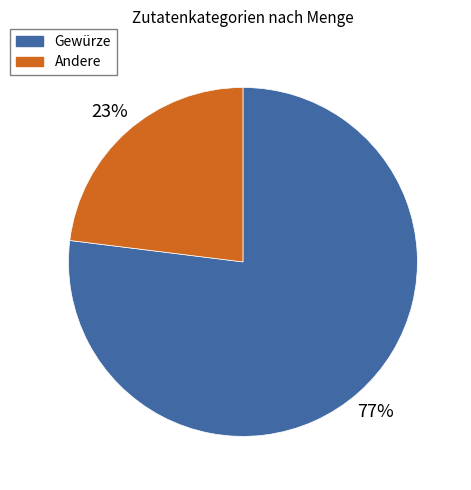

To the nearest percent, what is the average slice percentage?

50%